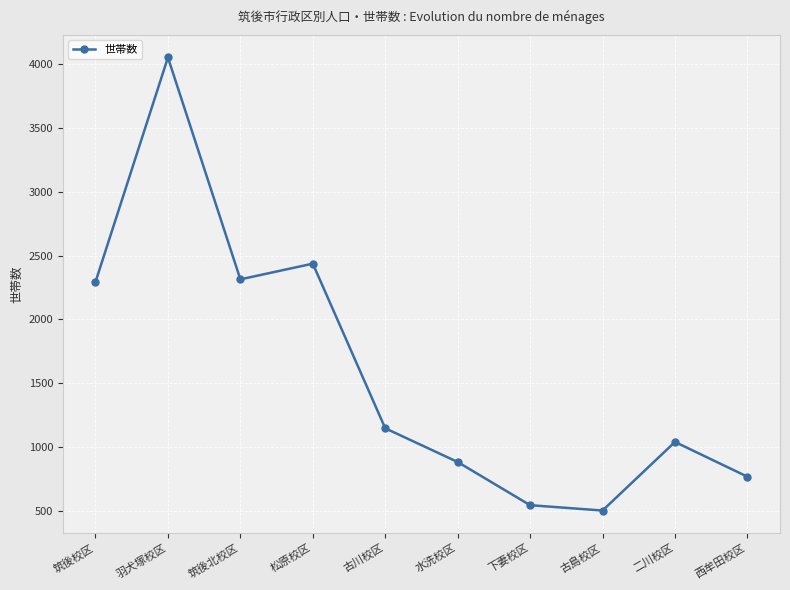

At which label does the data first exceed 1148?

筑後校区